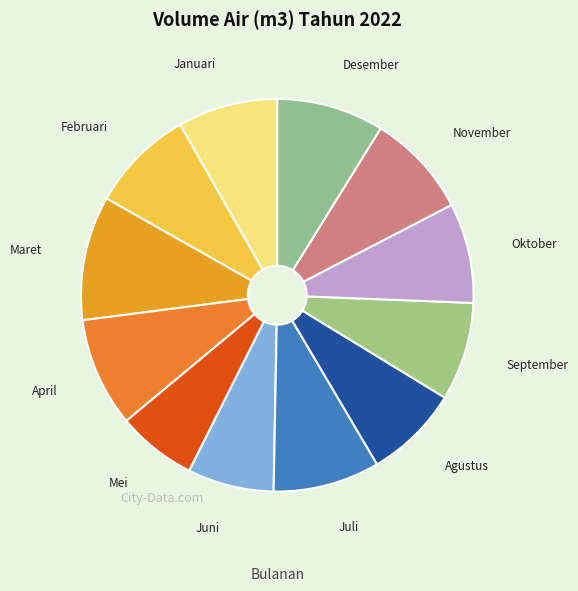

Is Juni the majority of the pie?

No